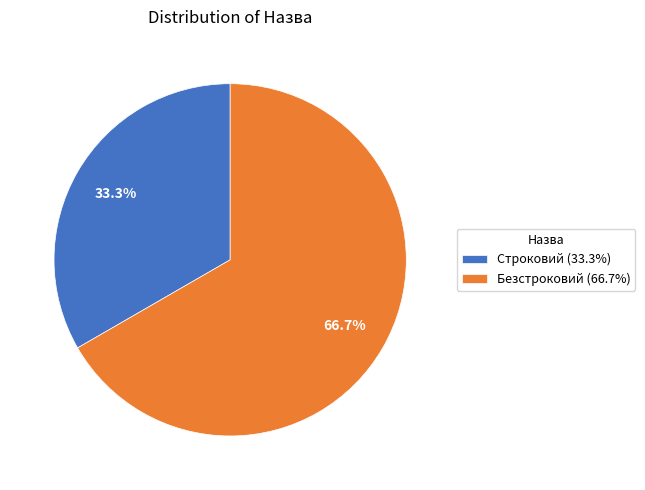

The Безстроковий slice represents 67% of the pie. True or false?

True